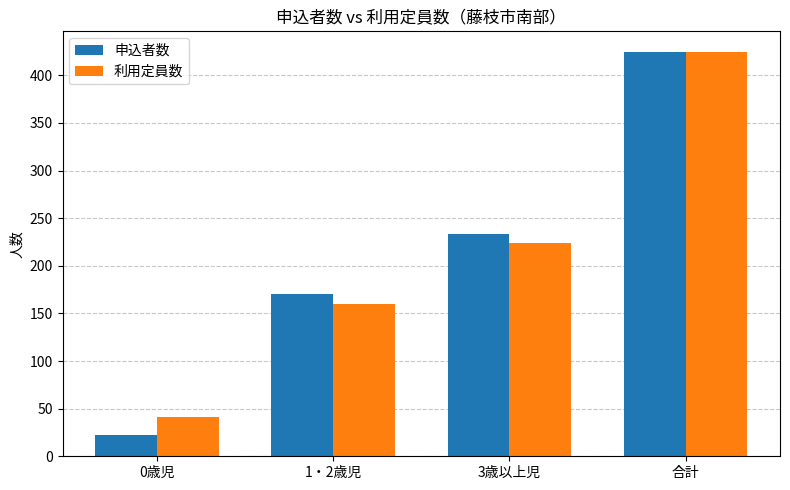

What is the label of the 4th bar from the left?

合計